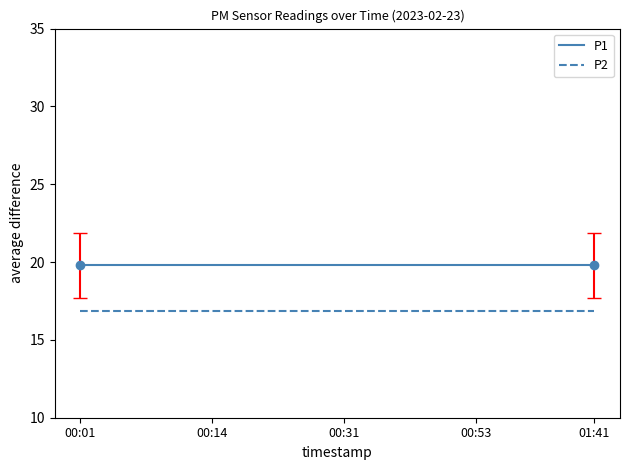

Is the value of P1 at 01:41 greater than the value of P2 at 01:41?

Yes